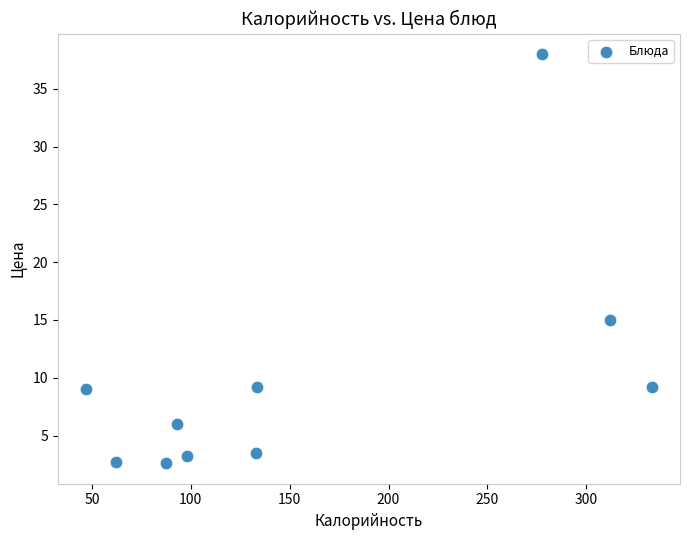

What is the average X value?

157.6